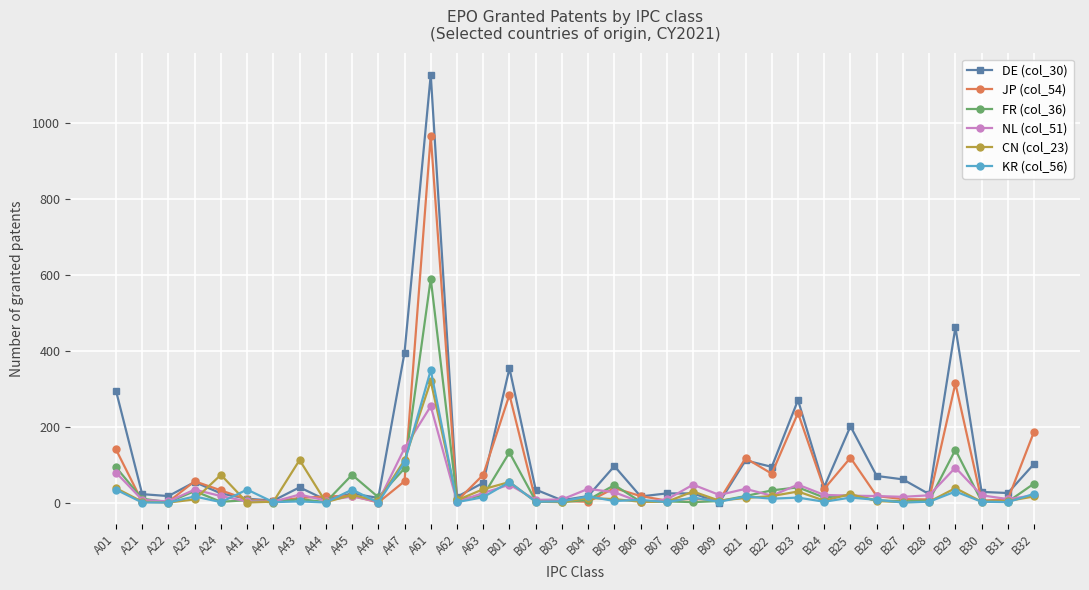

Which series has the widest spread of values?

DE (col_30)